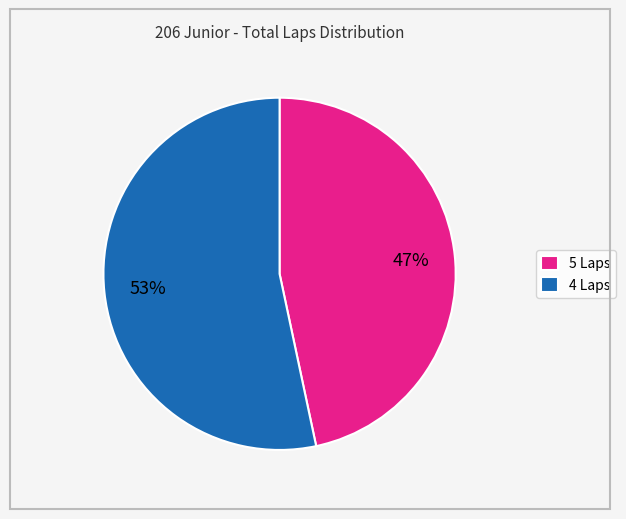

Which slice is the largest?

4 Laps